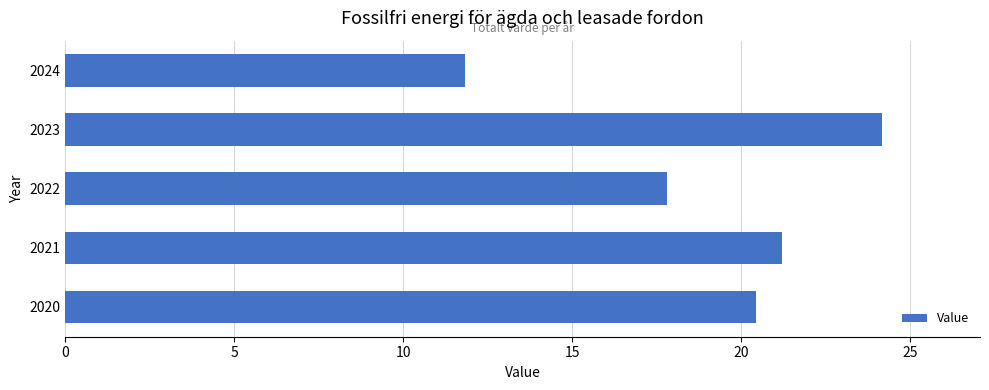

List the labels in order of value, largest first.

2023, 2021, 2020, 2022, 2024